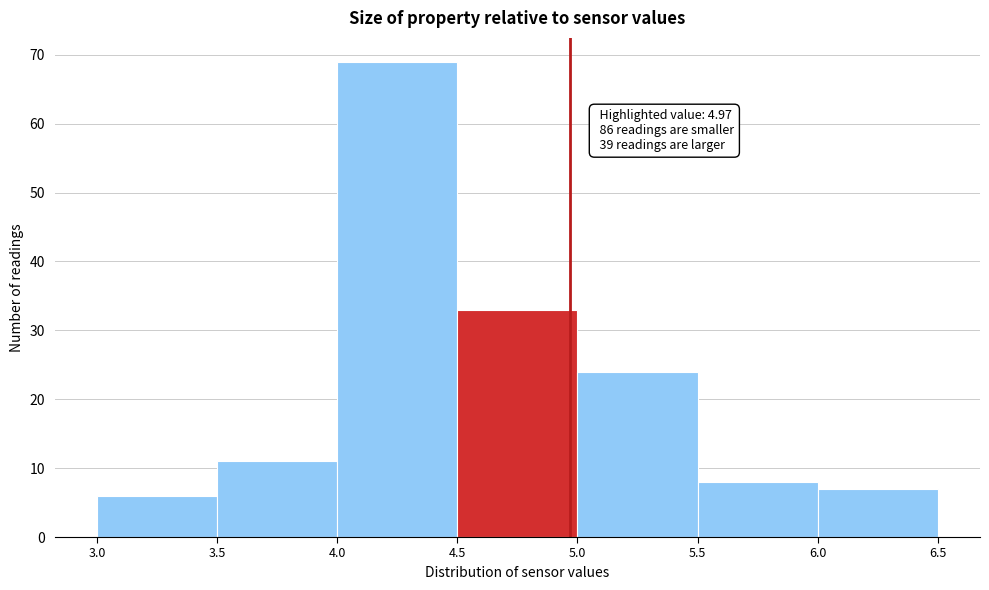

Which range on the x-axis has the tallest bar?

4.0 to 4.5